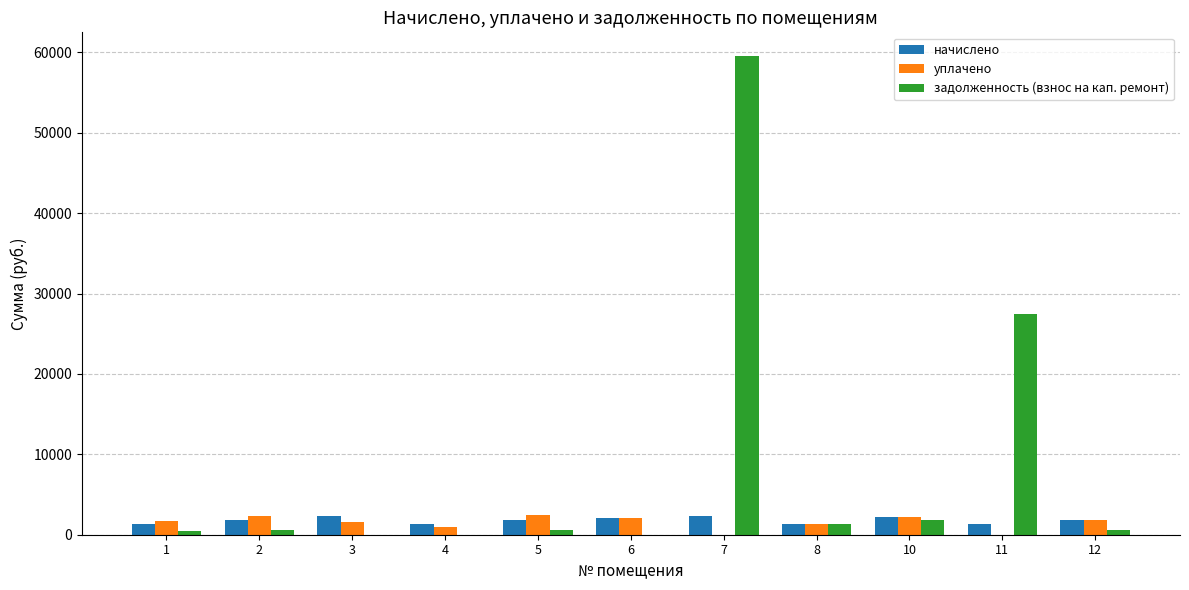

The value of задолженность (взнос на кап. ремонт) at 6 is 39667.9. True or false?

False